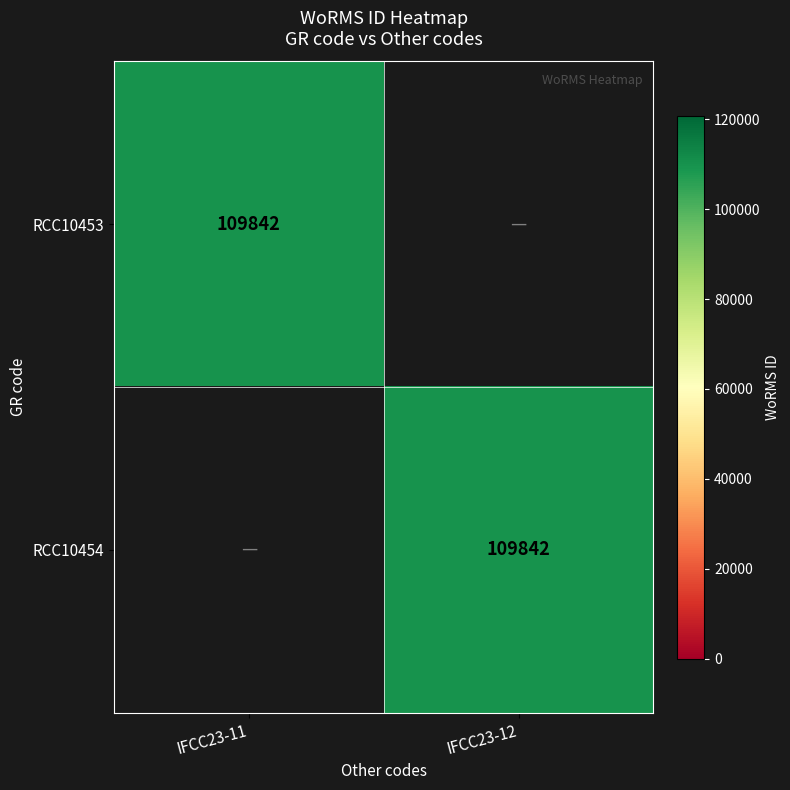

How many data points does each series have?

2